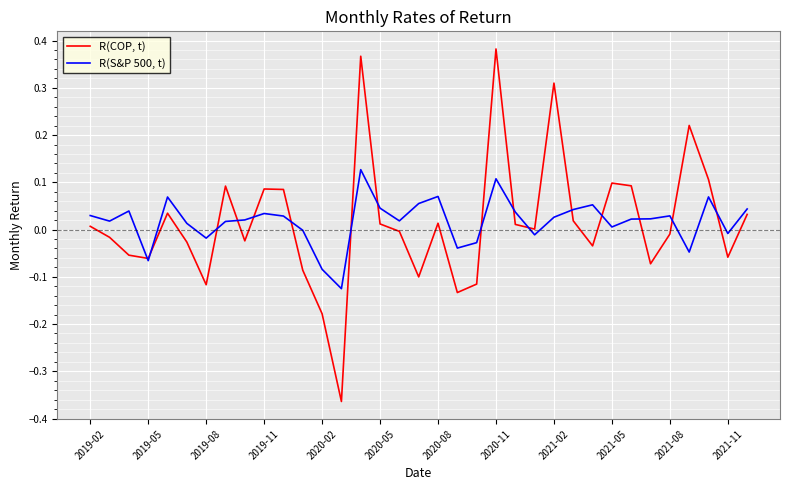

Rank the series by their maximum value, from highest to lowest.

R(COP, t), R(S&P 500, t)